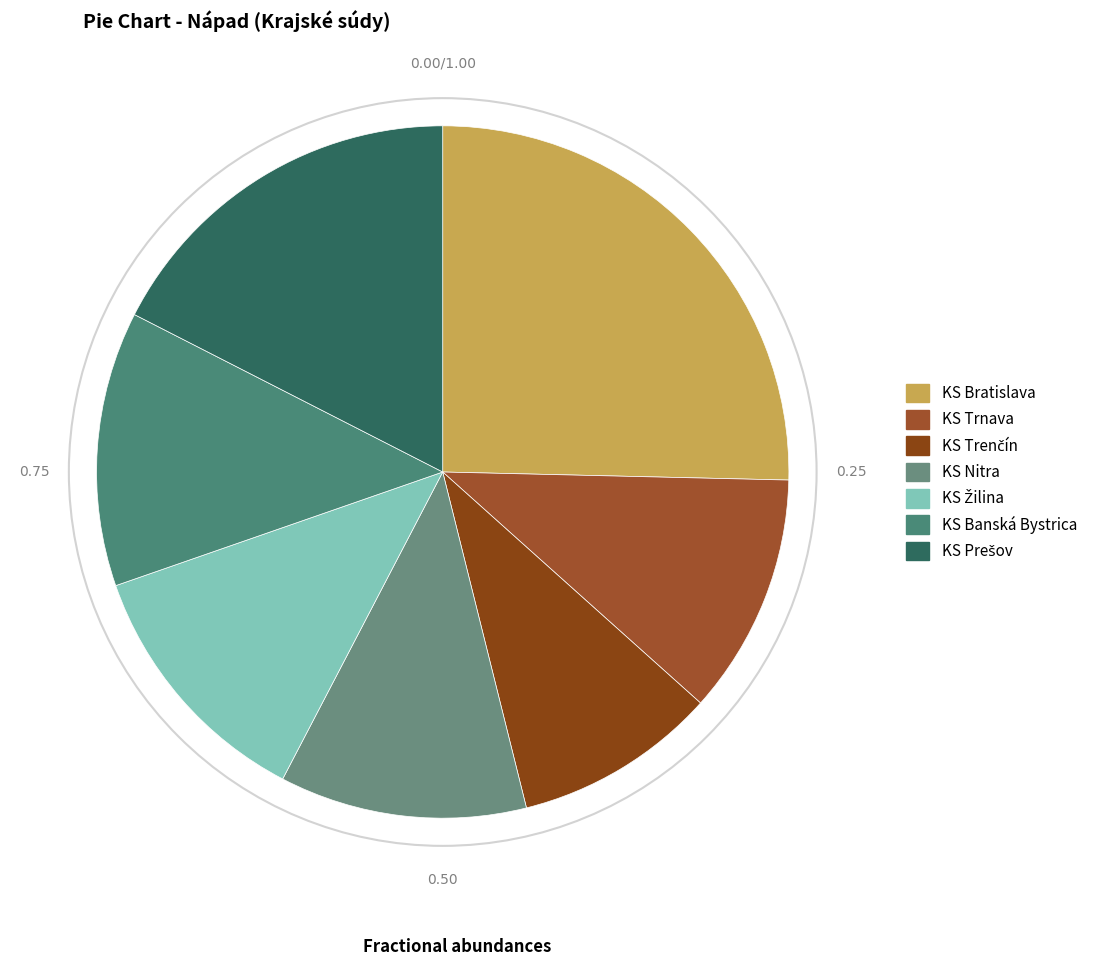

How many slices are in this pie chart?

7